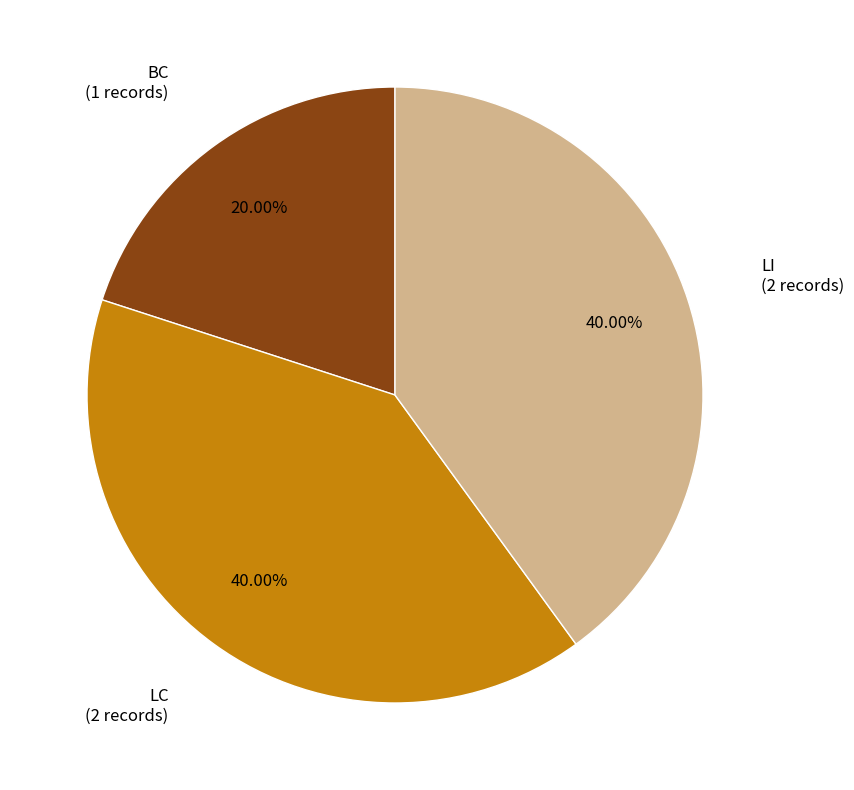

Is there any slice that represents more than half of the pie?

No